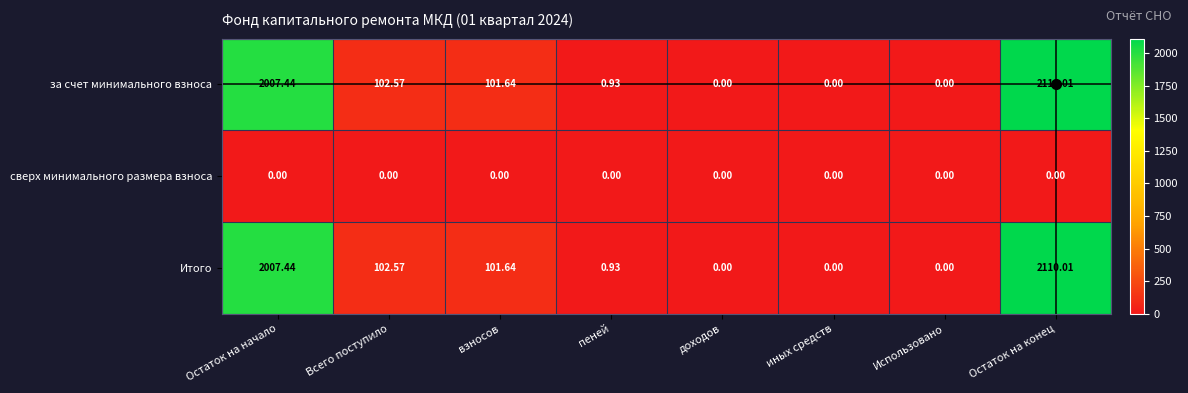

Which label corresponds to the largest value in the chart?

Остаток на конец